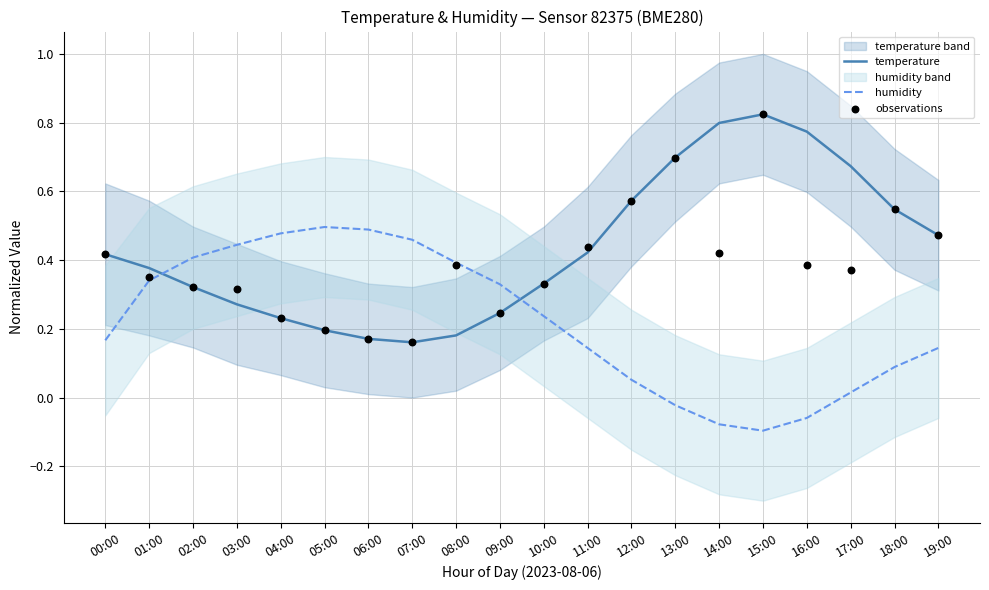

What is the total value across all series at 01:00?

1.1